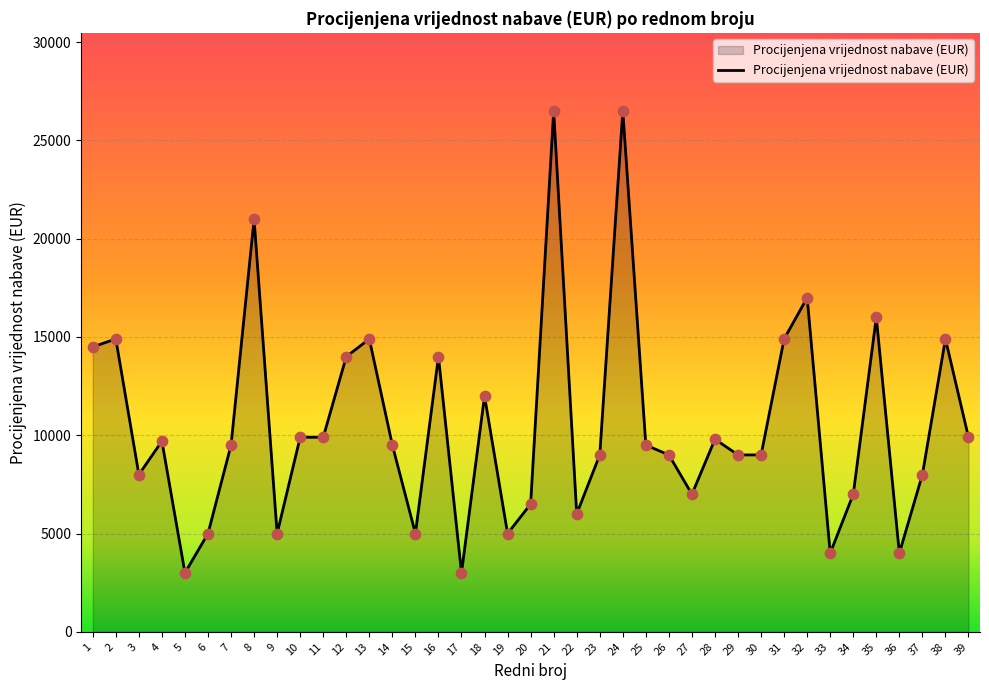

What is the ratio of the value at 10 to the value at 8?

0.5